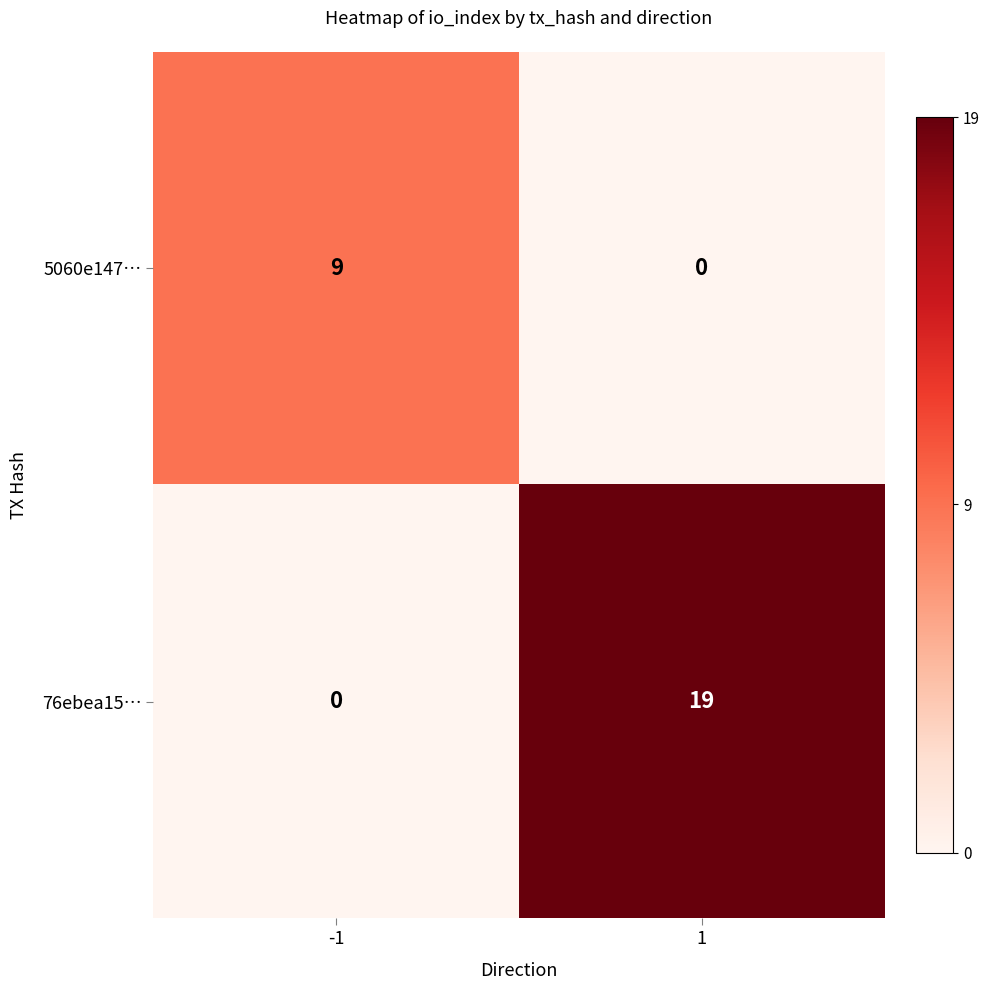

Reading right to left, extract all data points from this chart.

5060e147…: 1=0	-1=9
76ebea15…: 1=19	-1=0